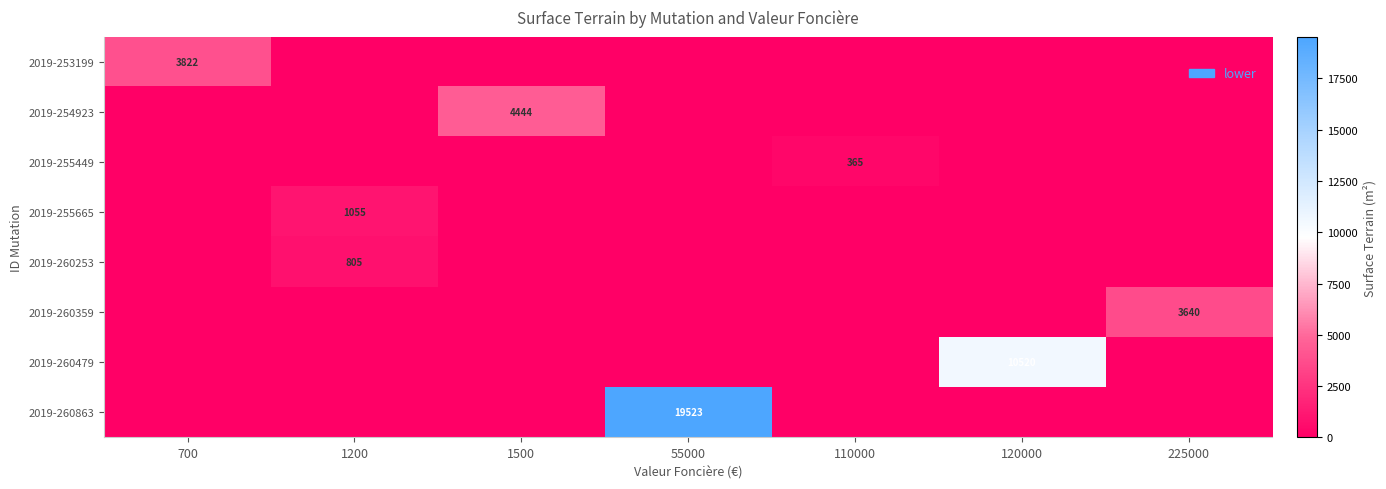

True or false: 2019-254923 has a value of 4444 at 1500.

True